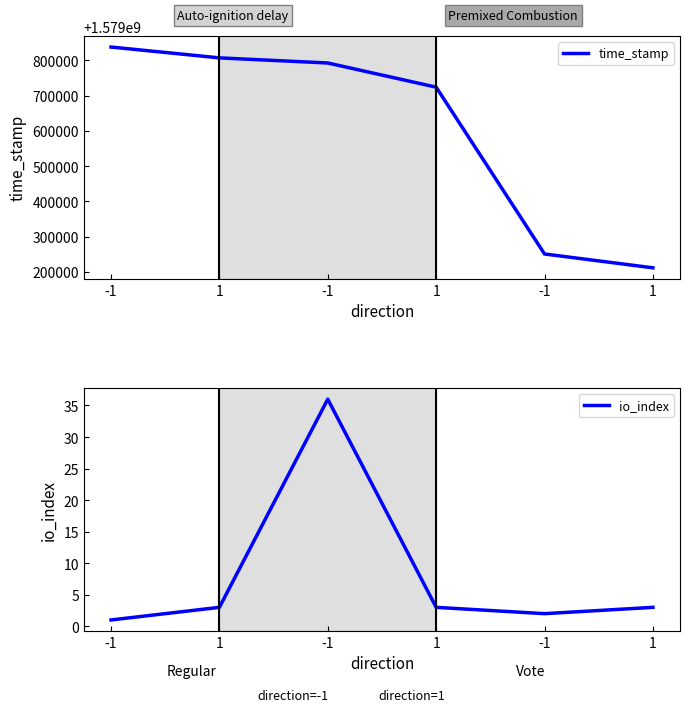

What are all the series names shown in the legend?

time_stamp, io_index